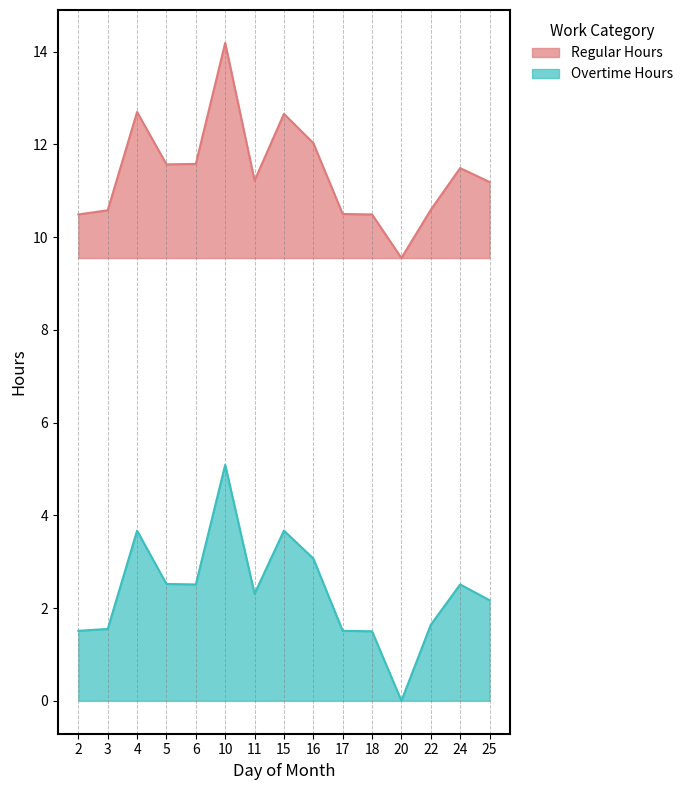

What is the lowest value of the Regular Hours series?

9.6